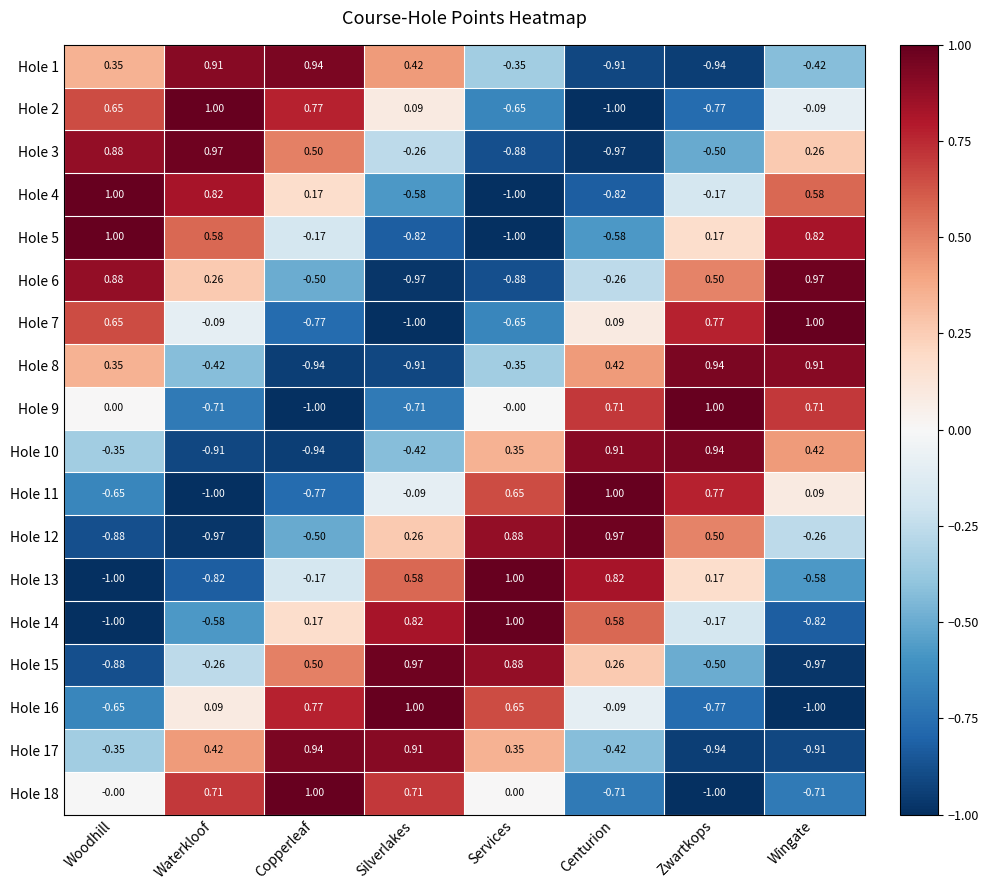

Where does the Hole 3 series first go above 0?

Woodhill